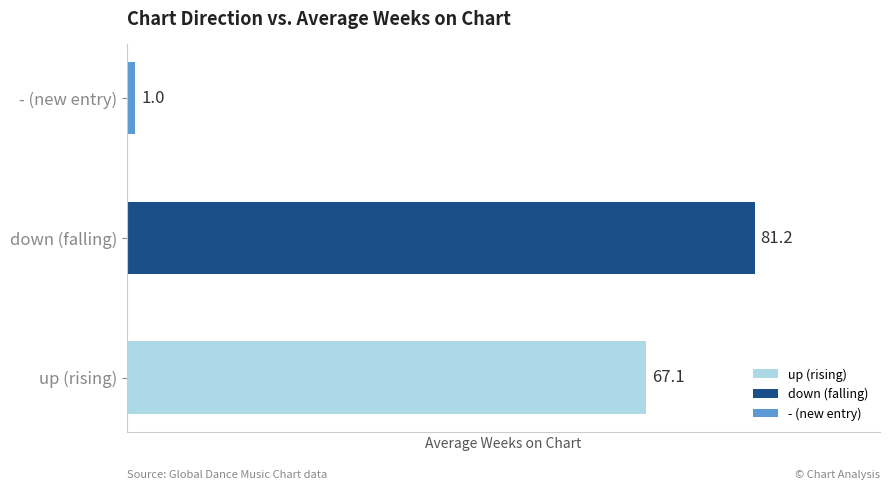

Rank the series by their maximum value, from lowest to highest.

-, up, down